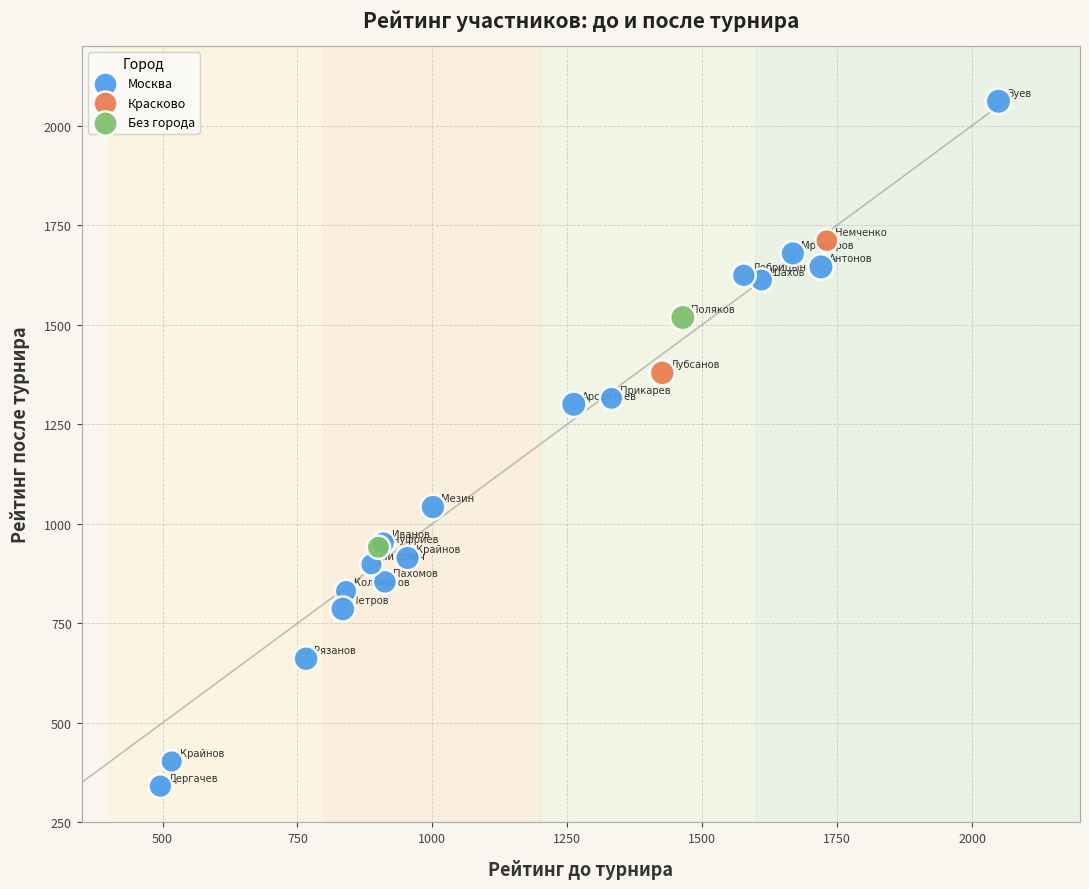

Which series has the widest spread of Y values?

Москва